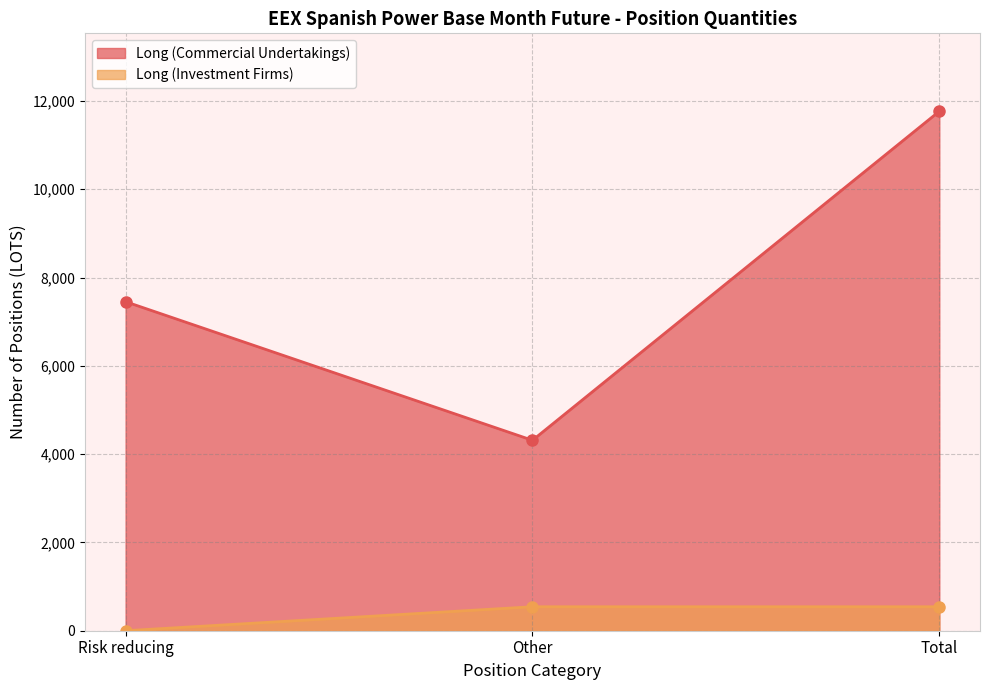

What value does the Long (Commercial Undertakings) series have at Other?

4313.8